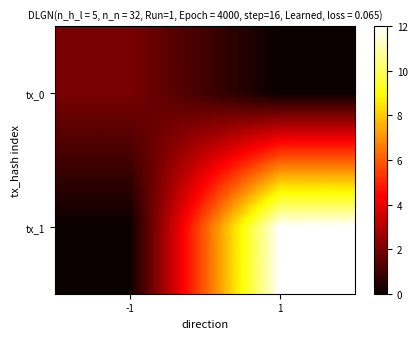

What is the total value across all series at -1?

2